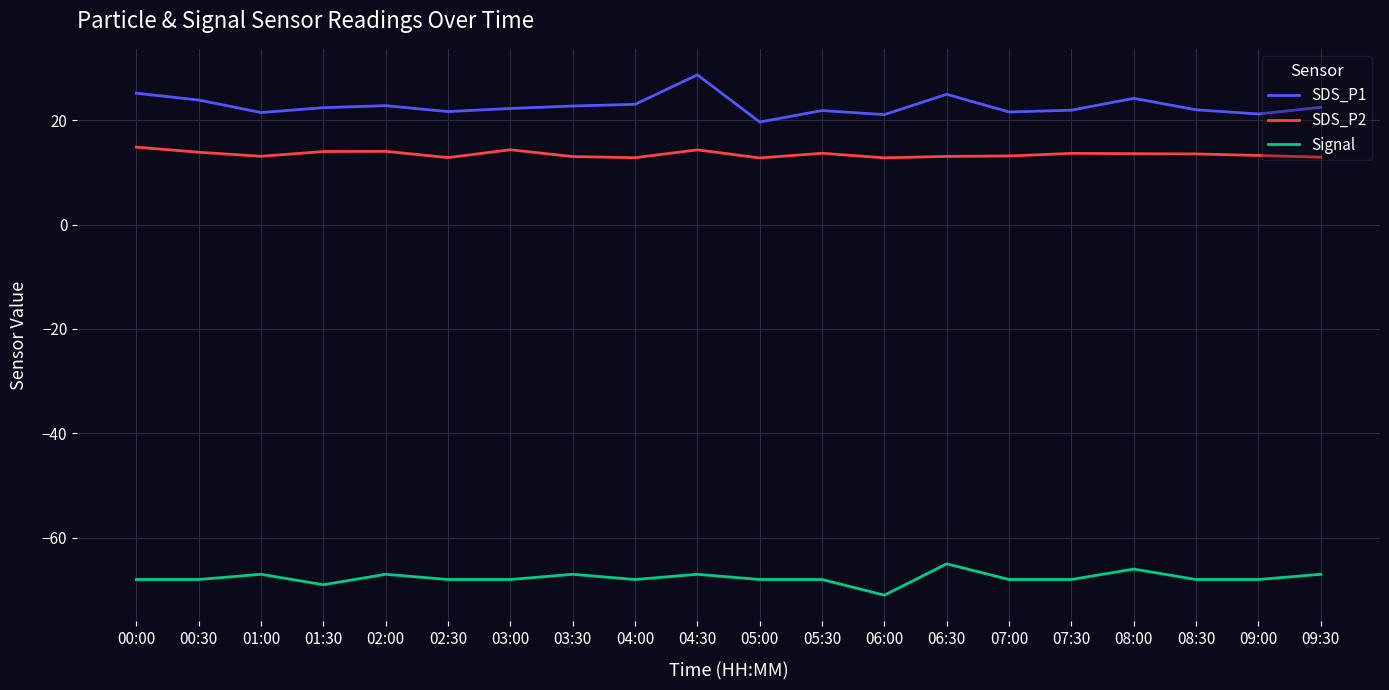

True or false: SDS_P2 has more than 0 points higher than both neighbors.

True